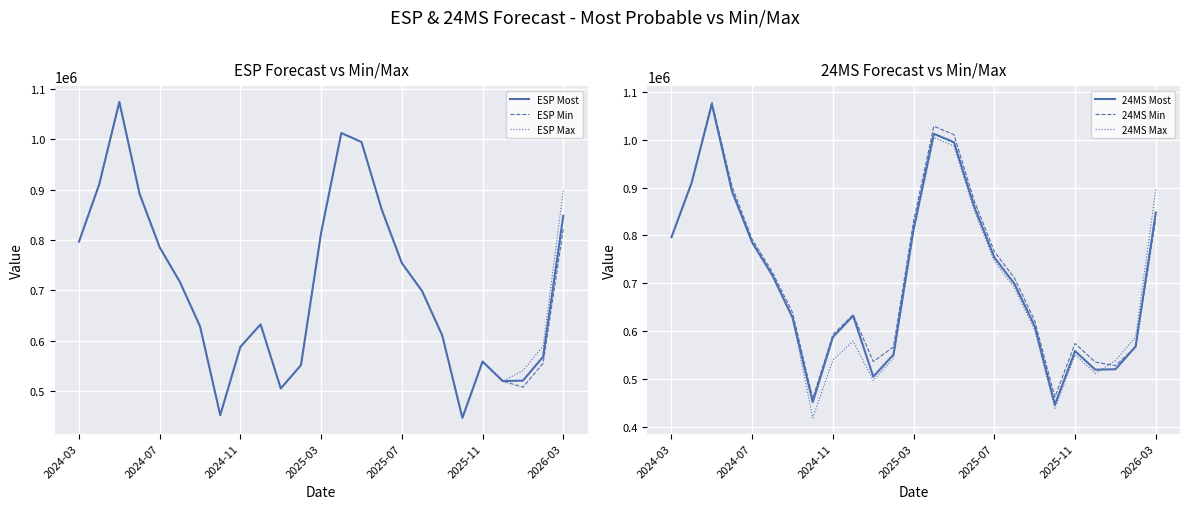

True or false: ESP Max and ESP Most intersect in this chart.

False